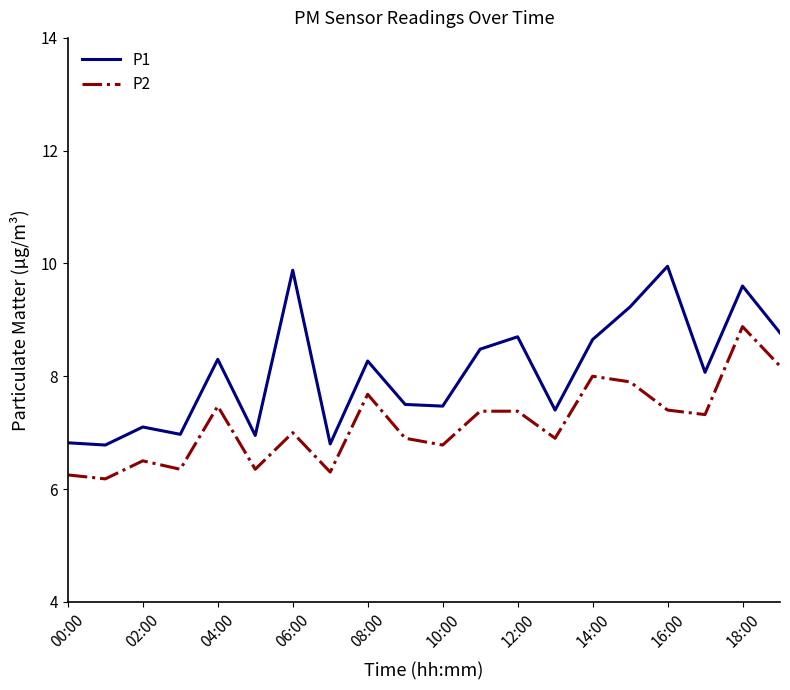

True or false: P2 and P1 cross at least once.

False